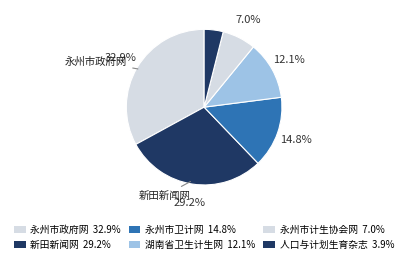

Count the number of slices in the pie.

6